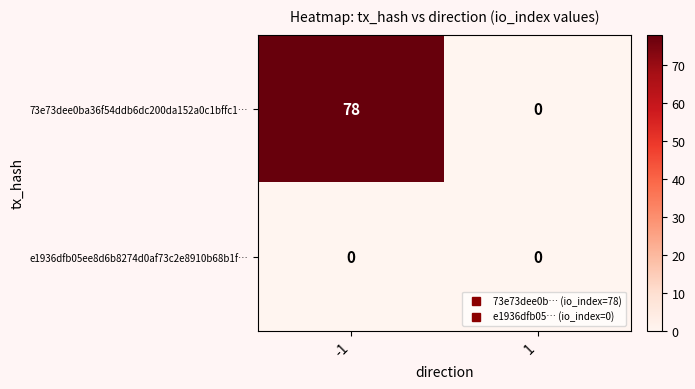

Between -1 and 1, which series saw the biggest shift?

73e73dee0ba36f54ddb6dc200da152a0c1bffc1…